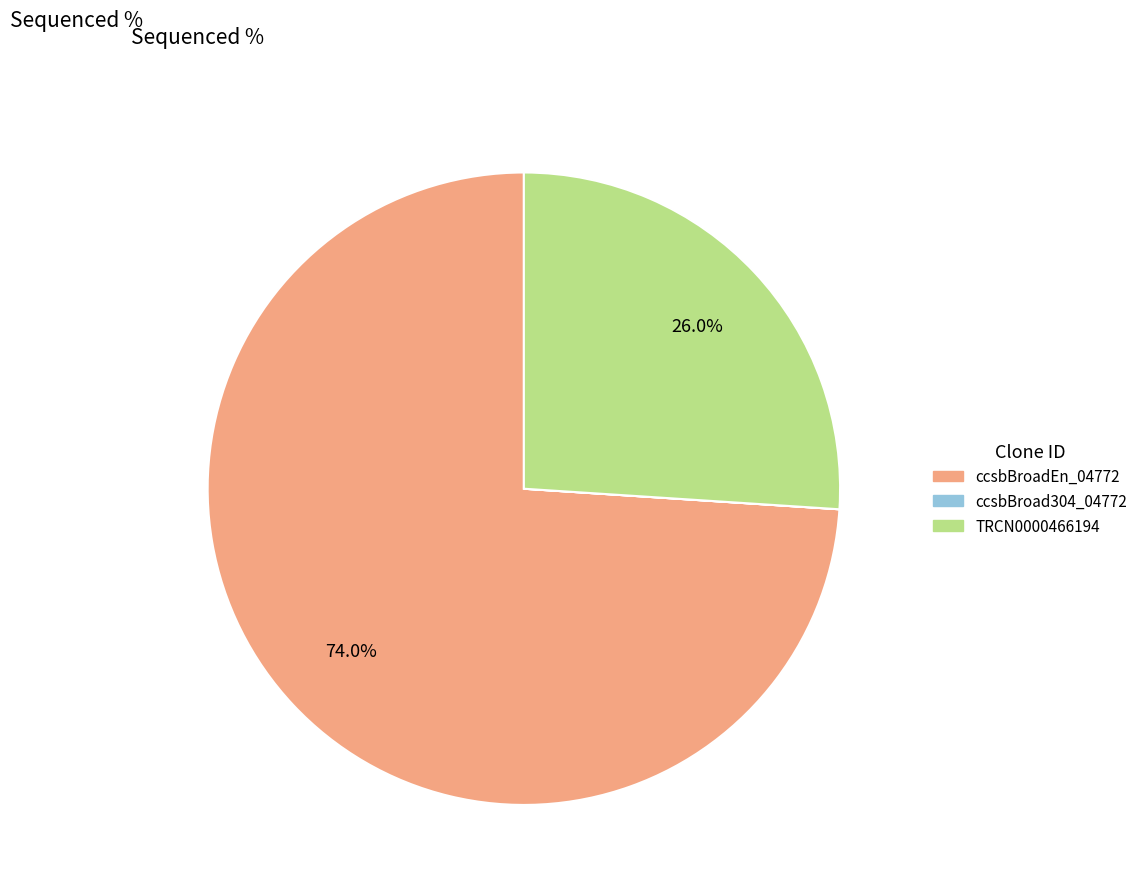

Is there a majority slice in this chart?

Yes